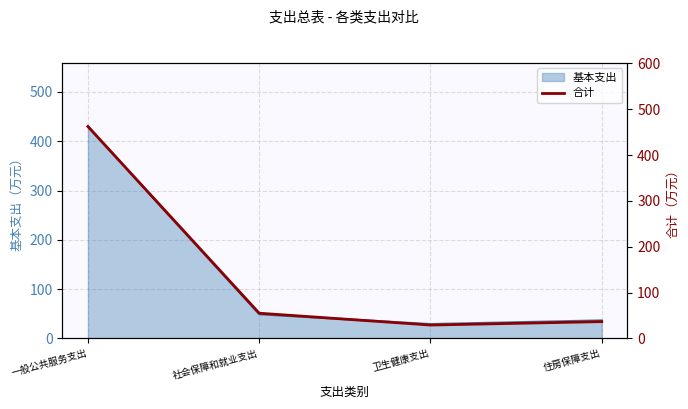

What is the maximum value for 基本支出?

429.9